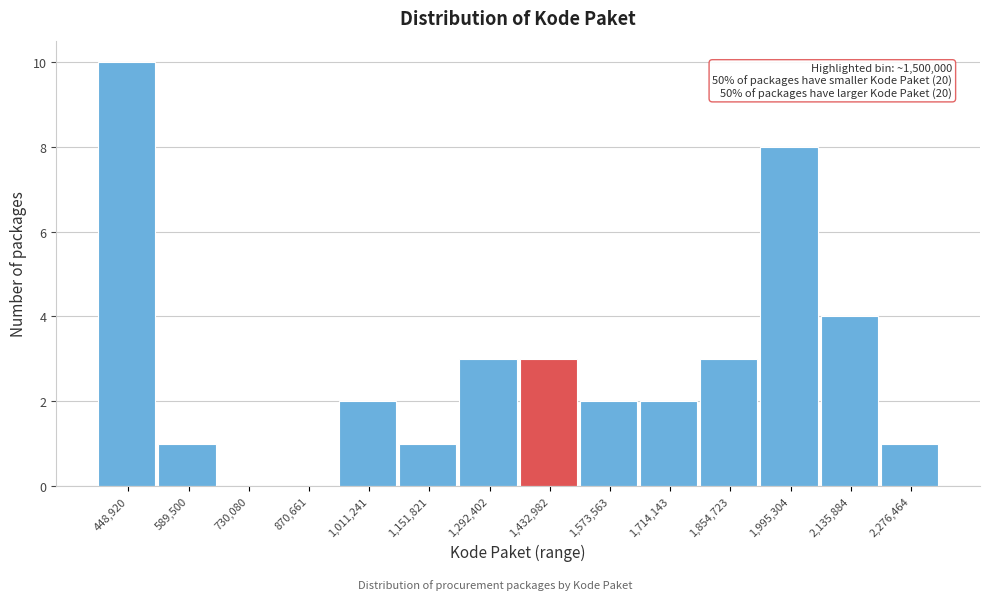

Which range on the x-axis has the tallest bar?

380000 to 520000